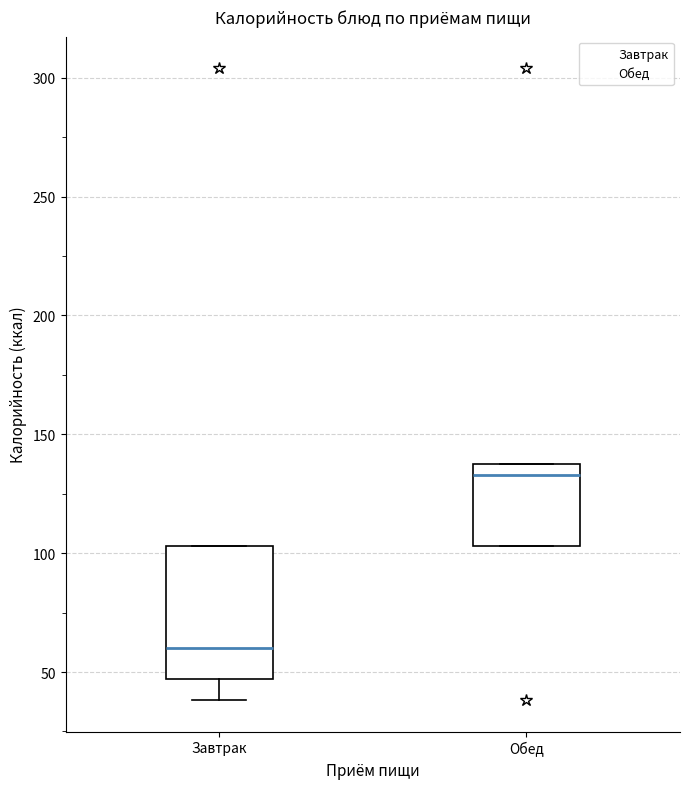

Which box has the highest median line?

Обед